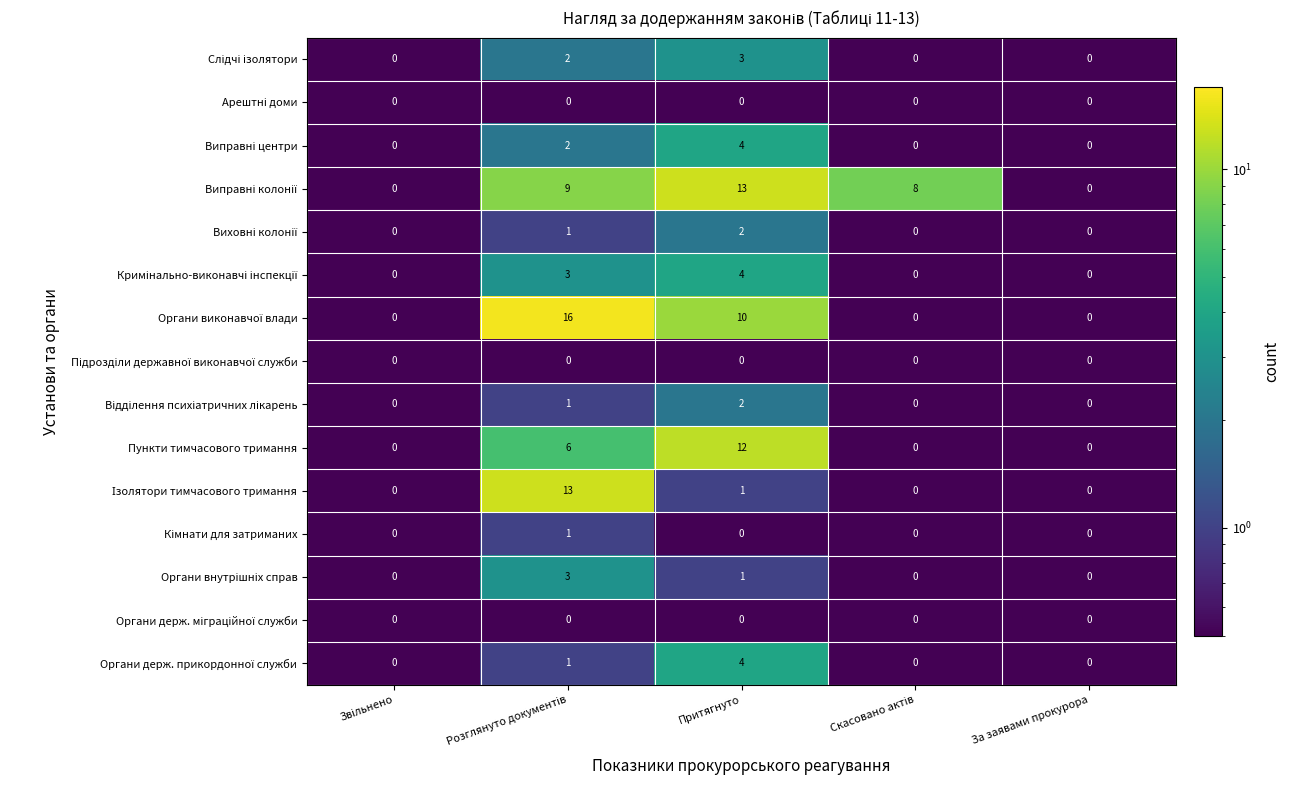

What is the maximum value shown in the chart?

16